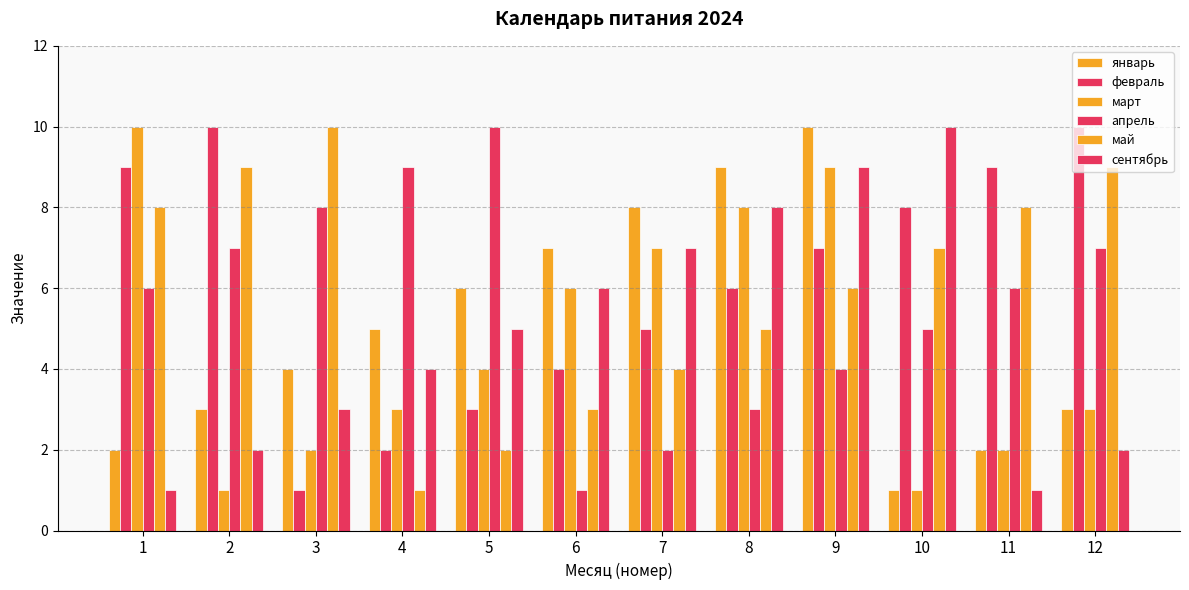

What is the value of the январь bar at the 4th from the left?

5